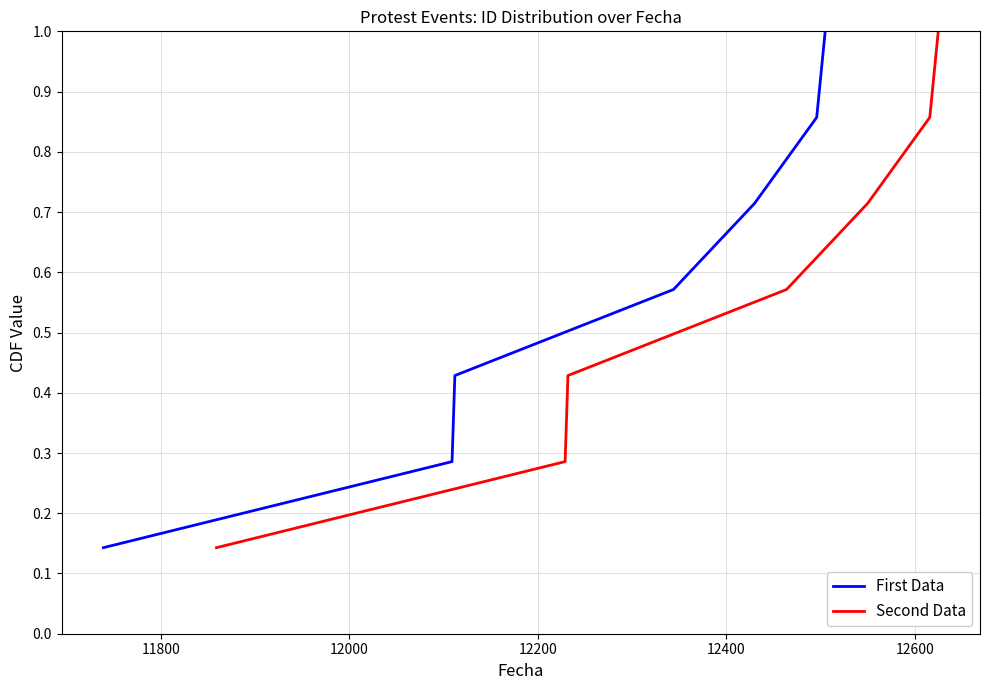

How many series are shown in this chart?

2